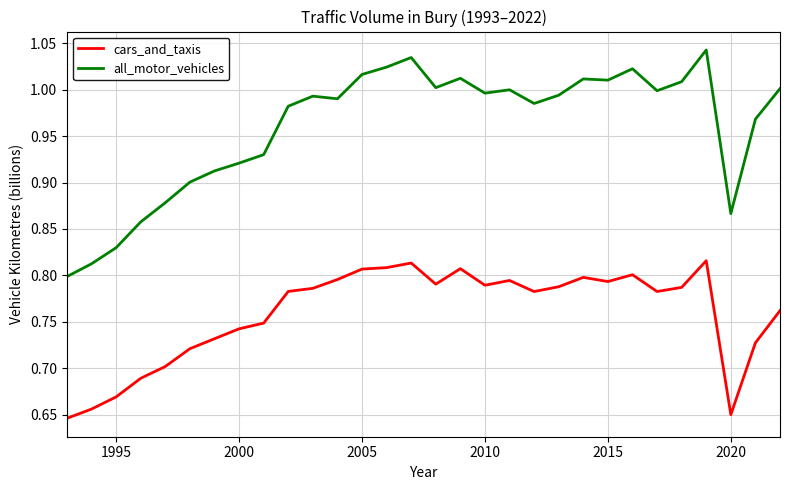

True or false: all_motor_vehicles and cars_and_taxis intersect in this chart.

False